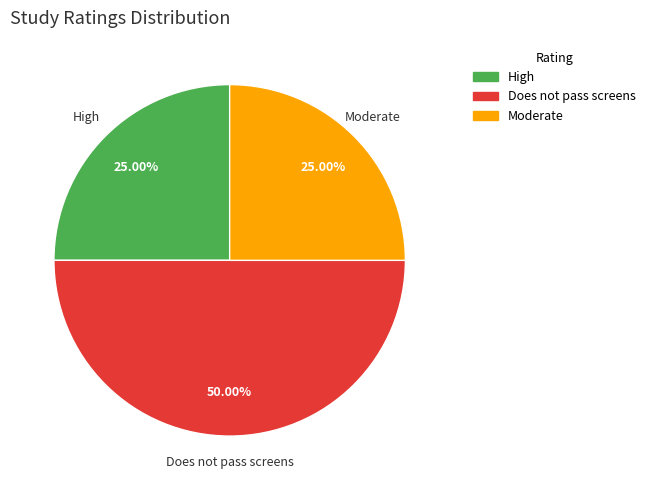

What is the total percentage of Does not pass screens and Moderate?

75.0%